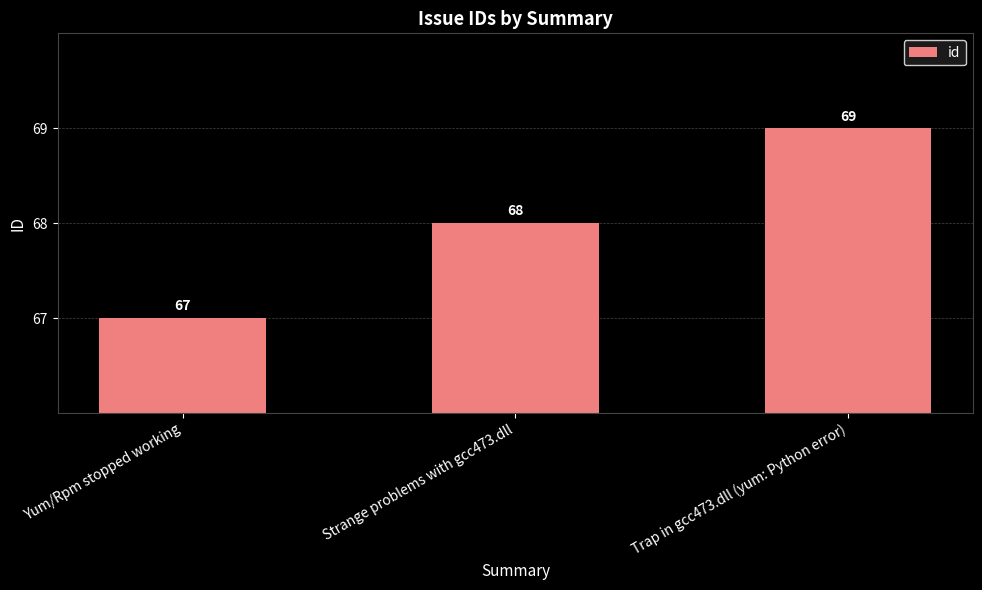

Reading left to right, what are all the values shown in this chart?

Yum/Rpm stopped working=67	Strange problems with gcc473.dll=68	Trap in gcc473.dll (yum: Python error)=69